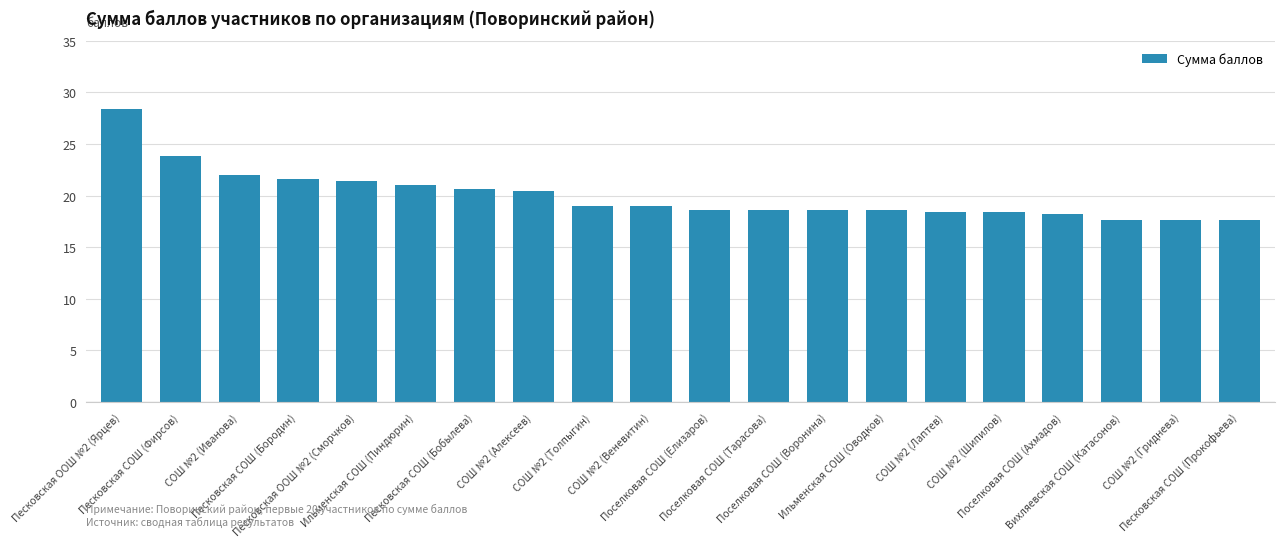

What is the label of the 14th bar from the right?

Песковская СОШ (Бобылева)